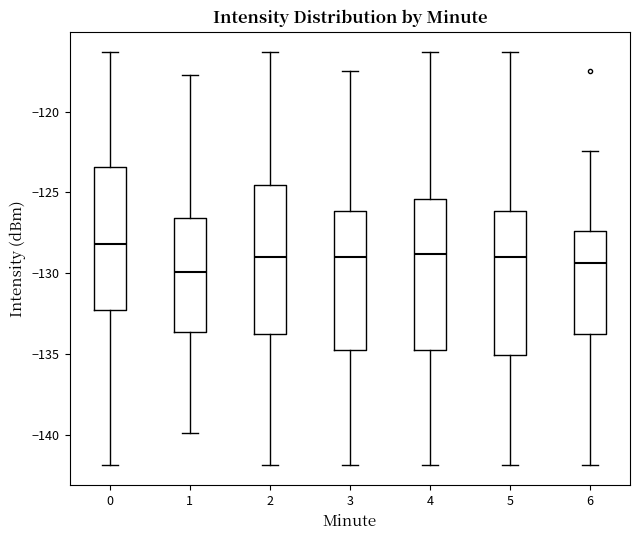

Reading left to right, transcribe this box plot: for each box, give where its median line is, the range the box spans, and where its two whiskers end, as read against the y-axis. The values are not printed on the chart, so give them approximately, as read against the axis.

0: median -128.0, box -132.5 to -123.5, whiskers -142.0 to -116.5
1: median -130.0, box -133.5 to -126.5, whiskers -140.0 to -117.5
2: median -129.0, box -134.0 to -124.5, whiskers -142.0 to -116.5
3: median -129.0, box -135.0 to -126.0, whiskers -142.0 to -117.5
4: median -129.0, box -135.0 to -125.5, whiskers -142.0 to -116.5
5: median -129.0, box -135.0 to -126.0, whiskers -142.0 to -116.5
6: median -129.5, box -134.0 to -127.5, whiskers -142.0 to -122.5